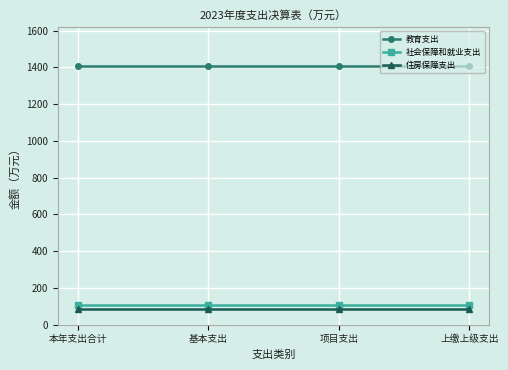

True or false: 教育支出 has a value of 1408.2 at 本年支出合计.

True